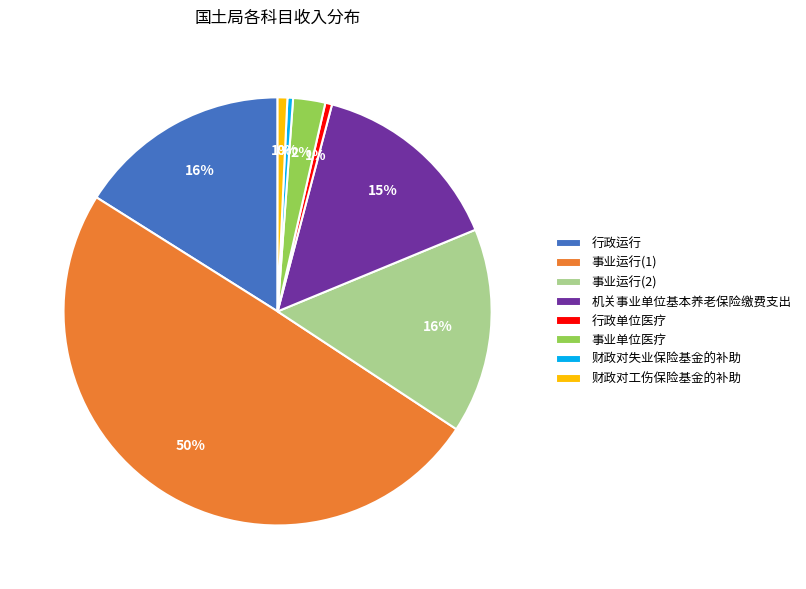

Does 事业单位医疗 represent more than half of the total?

No